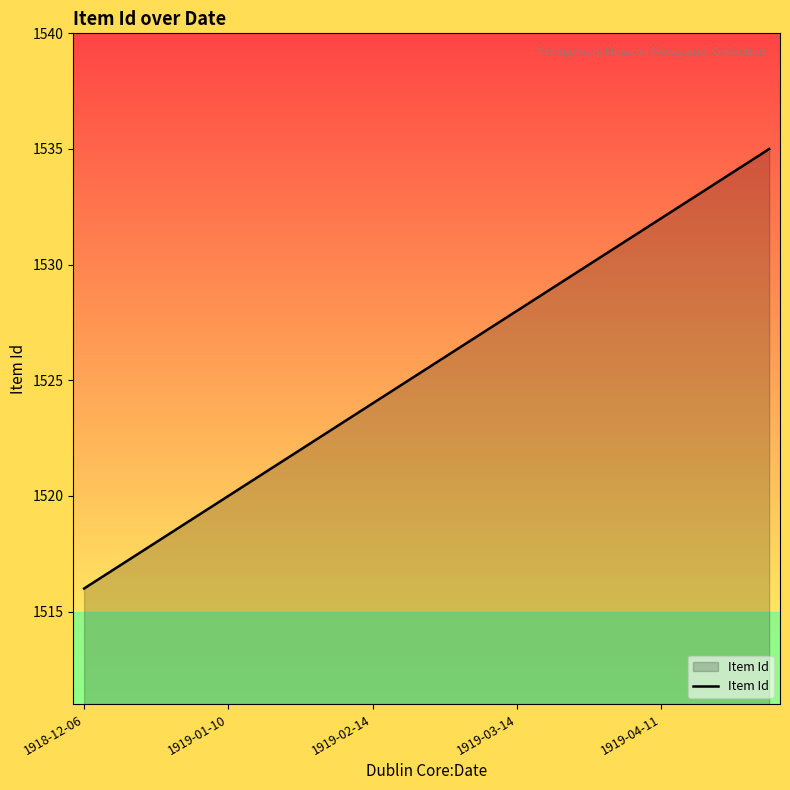

What is the smallest value displayed?

1516